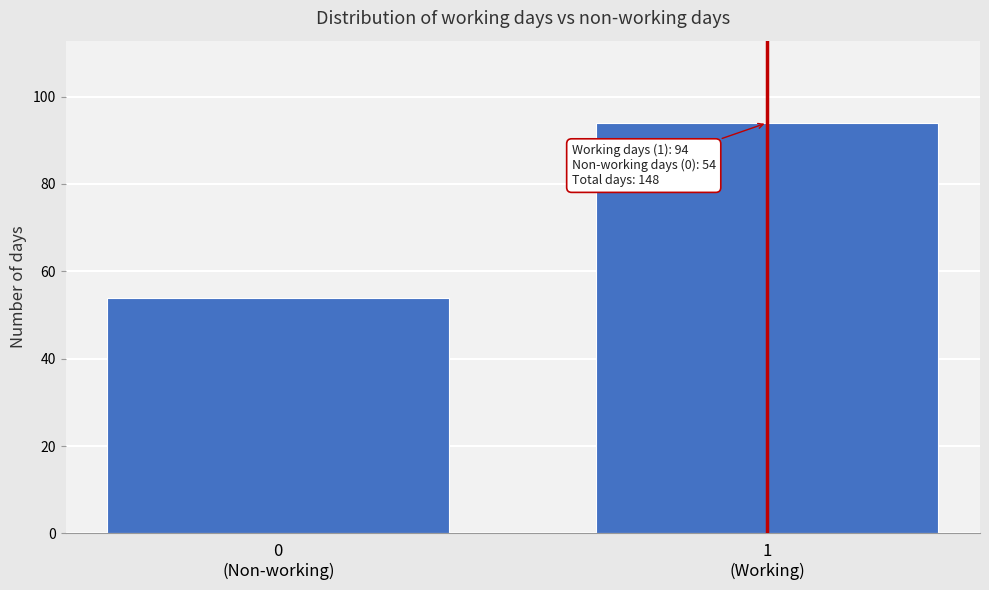

Reading left to right, list all the values displayed in this chart.

54	94